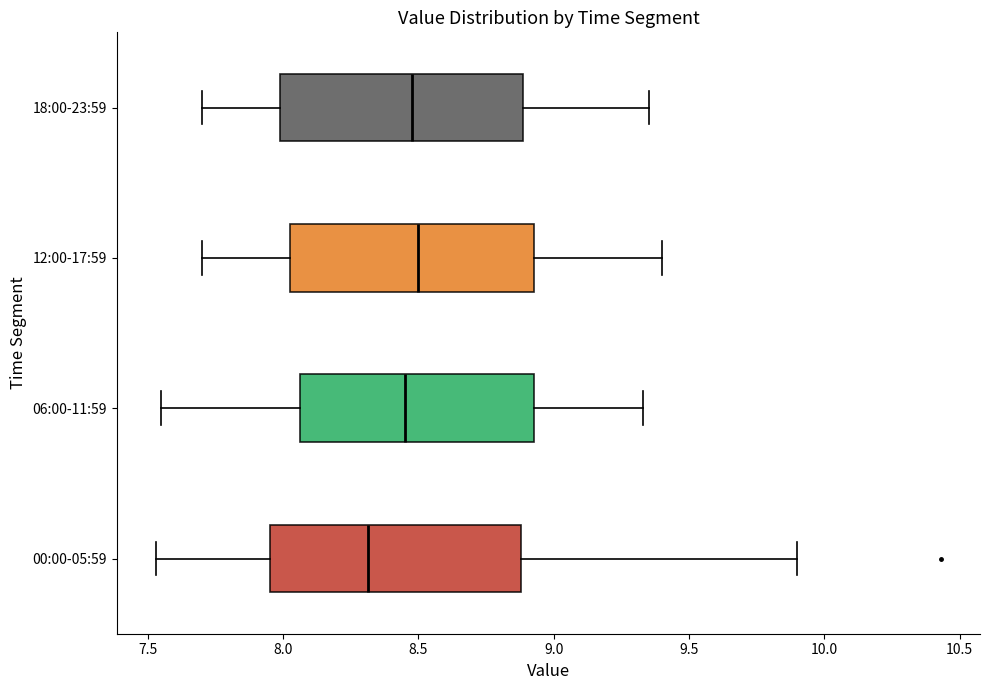

Where does the right whisker of the box for 06:00-11:59 end on the x-axis? The values are not printed on the chart, so give them approximately, as read against the axis.

9.35